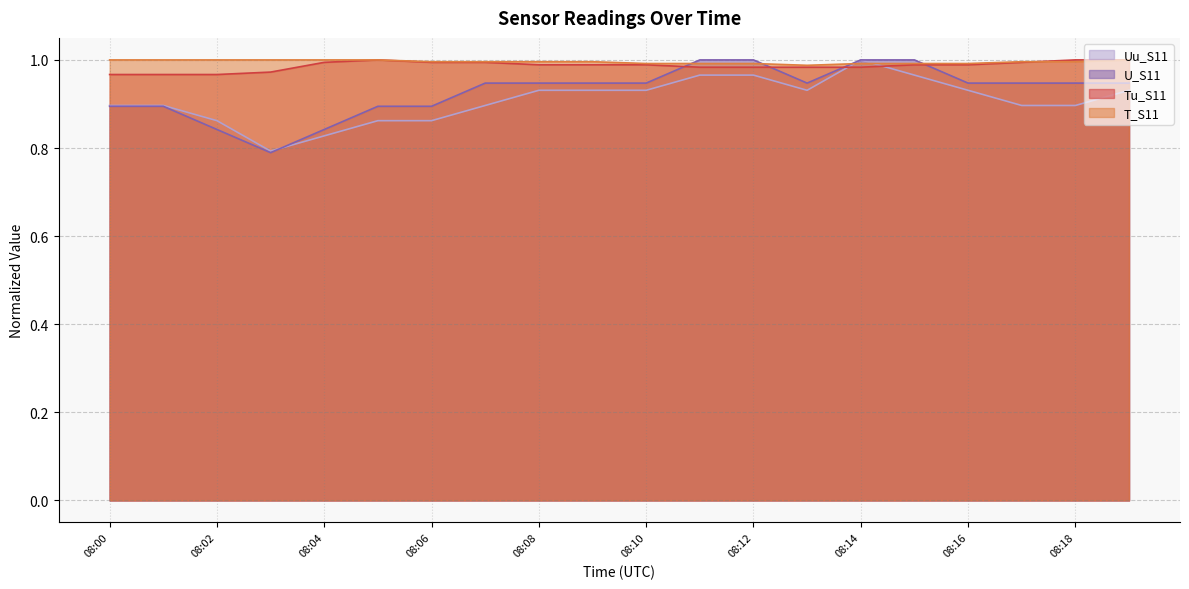

In T_S11, how many points are lower than both neighbors (excluding endpoints)?

1